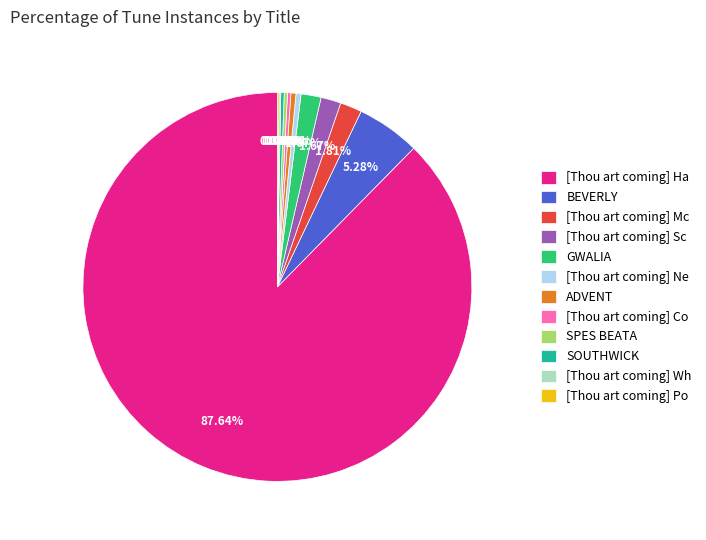

Do [Thou art coming] Sc and SPES BEATA together represent more than half of the pie?

No